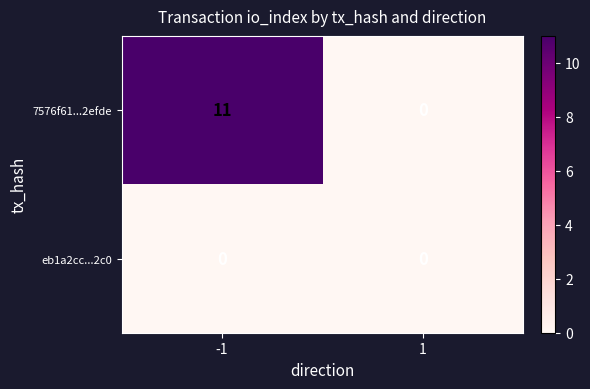

At how many categories does at least one series exceed 5?

1